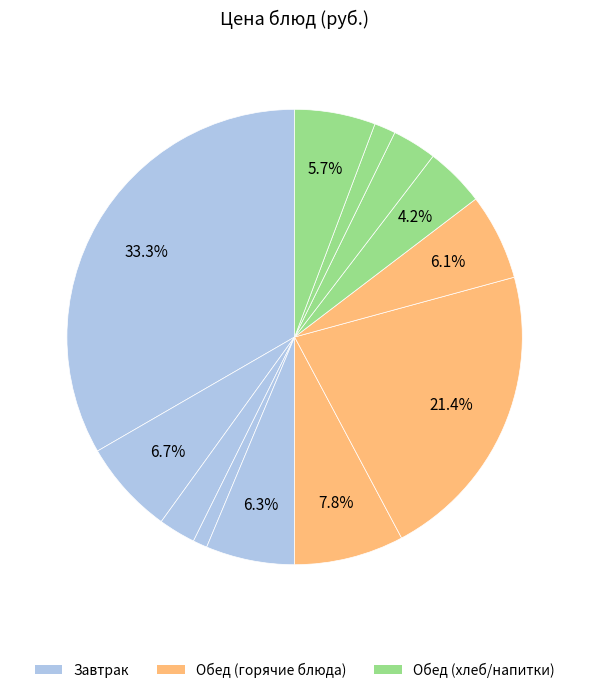

To the nearest percent, what is the difference between the largest and smallest slice percentages?

32%